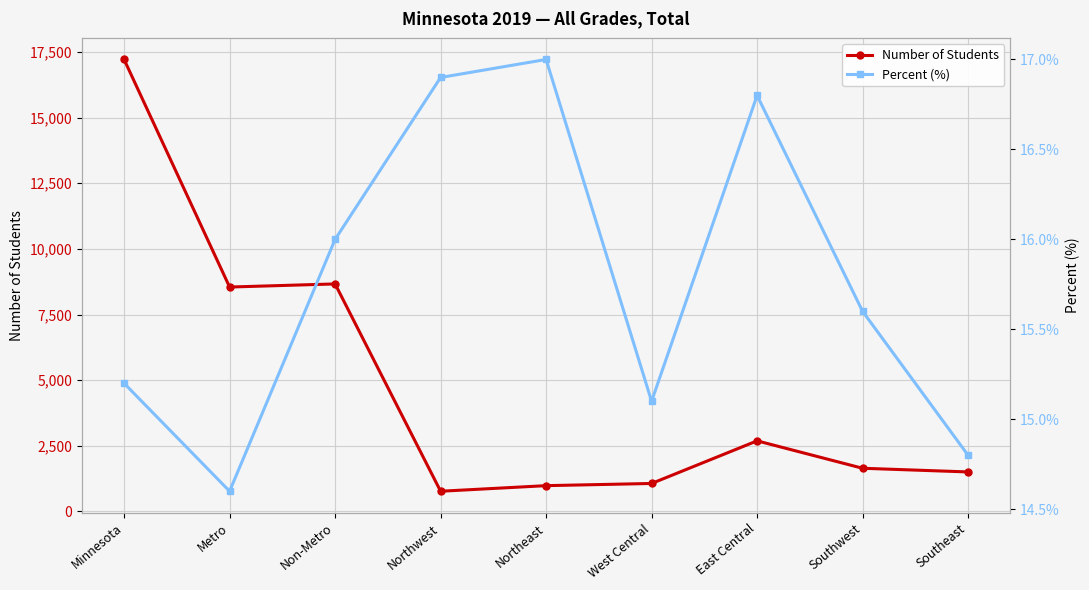

How many data points does each series have?

9